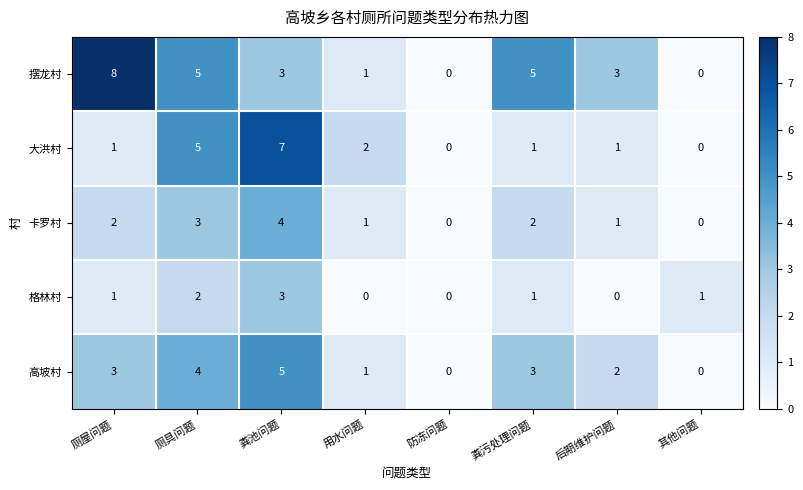

True or false: 高坡村 has a value of 3 at 后期维护问题.

False